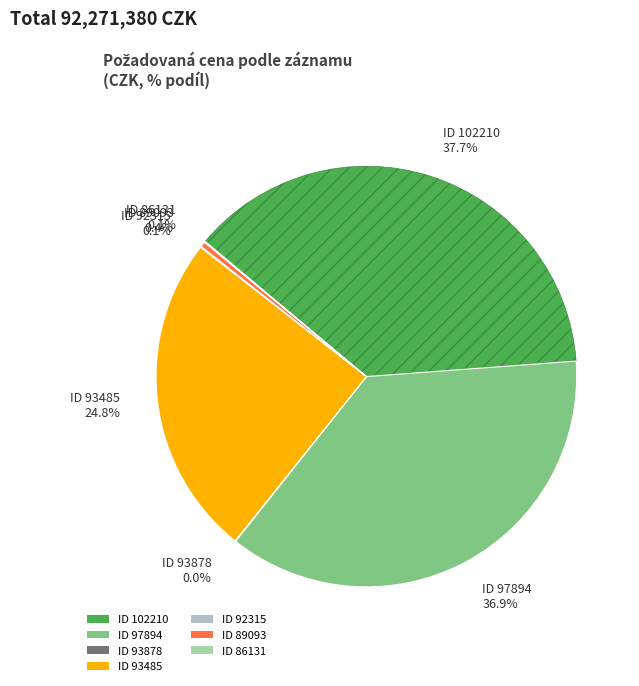

What is the total percentage of ID 97894 and ID 102210?

74.6%